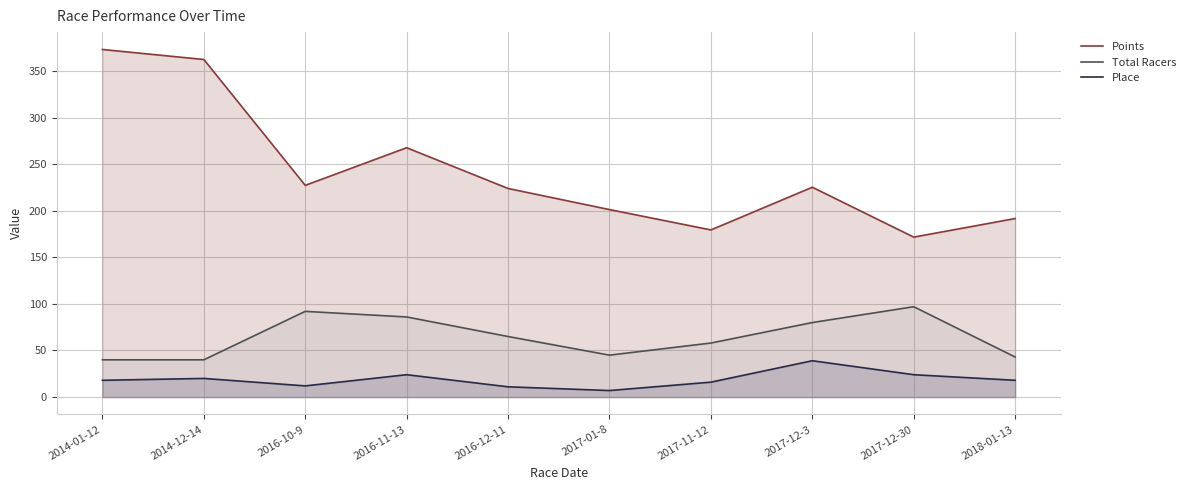

How many distinct data groups are displayed?

3